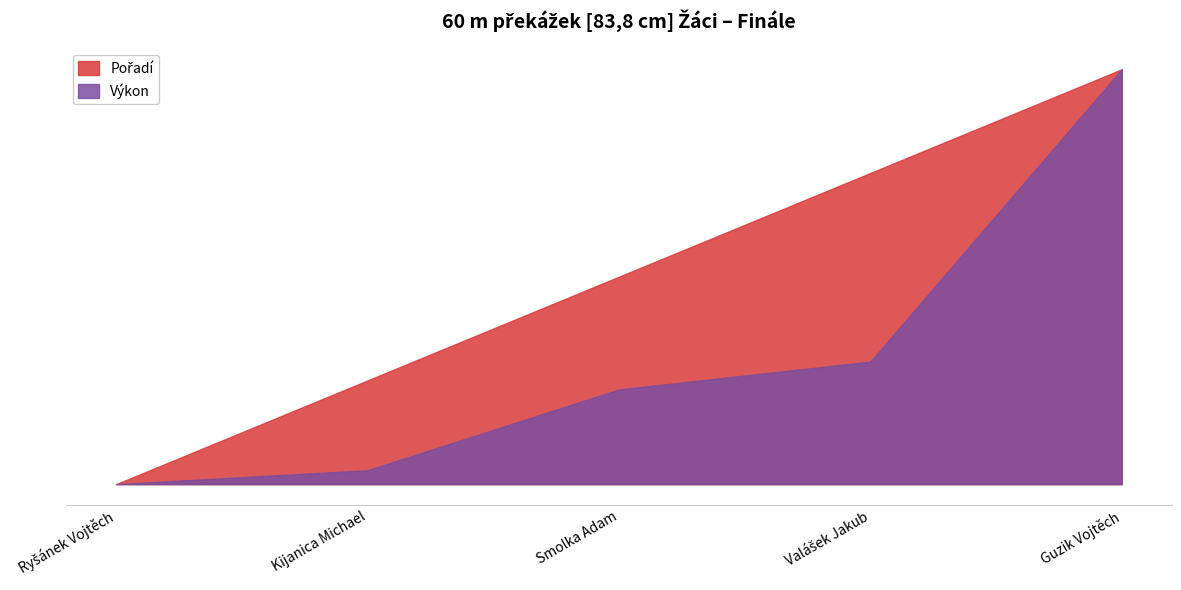

At which category does the chart reach its minimum across all series?

Ryšánek Vojtěch